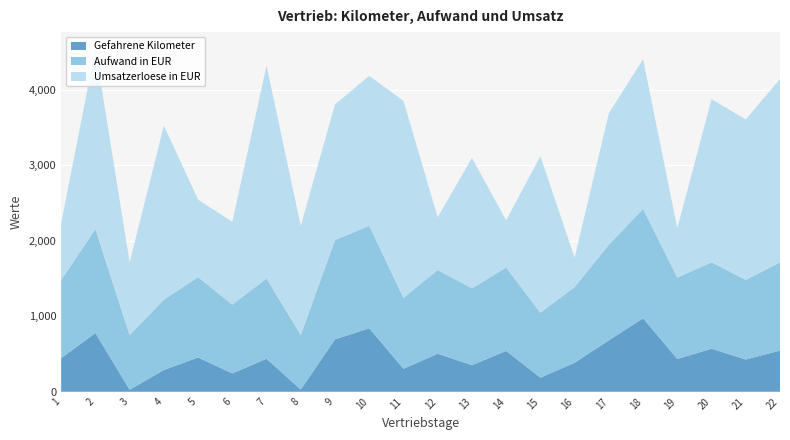

Reading left to right, extract all data points from this chart.

Gefahrene Kilometer: 445.0	778.0	26.0	288.0	454.0	243.0	437.0	29.0	693.0	841.0	304.0	504.0	352.0	540.0	187.0	383.0	681.0	973.0	434.0	570.0	427.0	545.0
Aufwand in EUR: 1033.8	1376.9	723.4	930.4	1063.2	911.4	1062.7	722.3	1316.8	1356.0	940.2	1108.2	1016.8	1105.0	860.8	1002.6	1265.2	1449.2	1077.6	1144.6	1054.4	1168.7
Umsatzerloese in EUR: 754.9	2382.1	965.0	2308.0	1027.0	1096.5	2818.9	1446.4	1796.0	1987.2	2609.2	698.3	1728.0	626.1	2073.0	389.7	1743.3	1981.3	653.7	2161.0	2125.0	2428.1